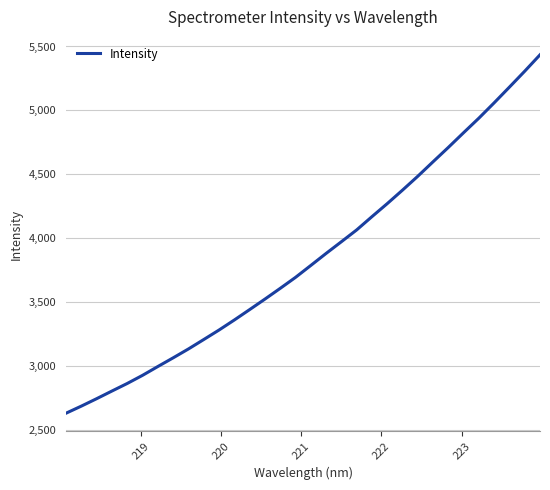

What is the difference between the maximum and minimum values?

2807.0